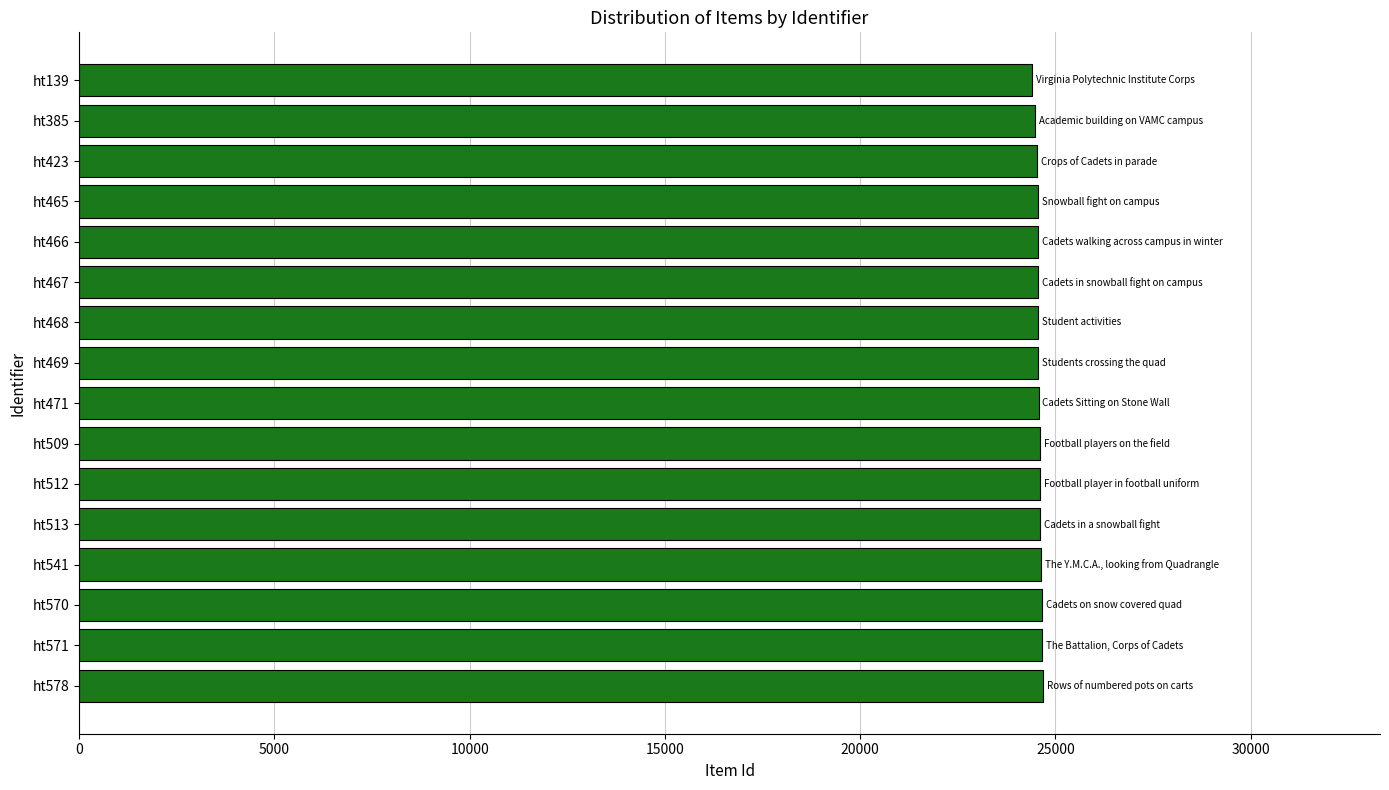

Count the number of data series in this chart.

1